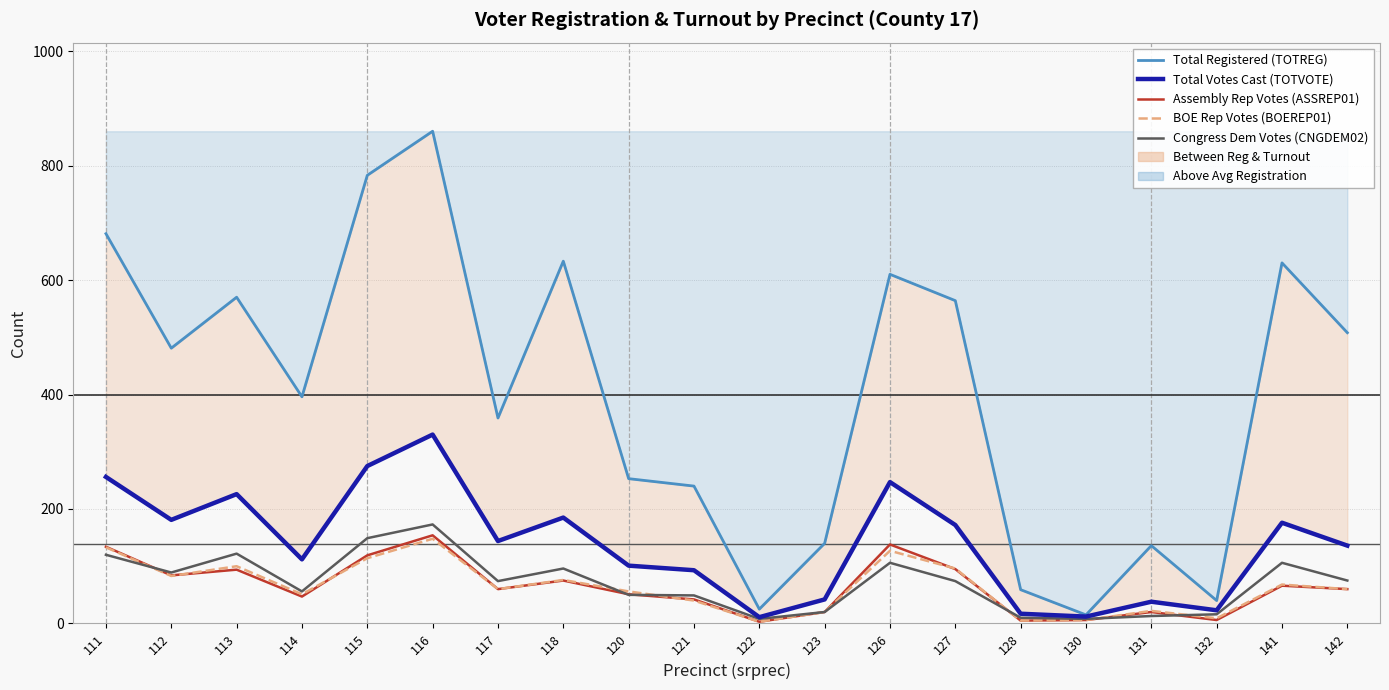

Reading right to left, extract all data points from this chart.

Total Registered (TOTREG): 142=508	141=630	132=40	131=136	130=15	128=59	127=564	126=610	123=140	122=25	121=240	120=253	118=633	117=359	116=860	115=783	114=396	113=570	112=481	111=681
Total Votes Cast (TOTVOTE): 142=136	141=176	132=23	131=38	130=12	128=17	127=172	126=247	123=42	122=11	121=93	120=101	118=185	117=144	116=330	115=275	114=112	113=226	112=181	111=256
Assembly Rep Votes (ASSREP01): 142=60	141=66	132=6	131=20	130=6	128=5	127=95	126=138	123=20	122=3	121=42	120=51	118=75	117=60	116=154	115=119	114=47	113=94	112=84	111=134
BOE Rep Votes (BOEREP01): 142=60	141=68	132=9	131=22	130=6	128=5	127=96	126=127	123=20	122=3	121=40	120=56	118=76	117=60	116=148	115=114	114=51	113=100	112=83	111=133
Congress Dem Votes (CNGDEM02): 142=75	141=106	132=16	131=13	130=8	128=10	127=74	126=106	123=20	122=8	121=49	120=50	118=96	117=74	116=173	115=149	114=56	113=122	112=89	111=120